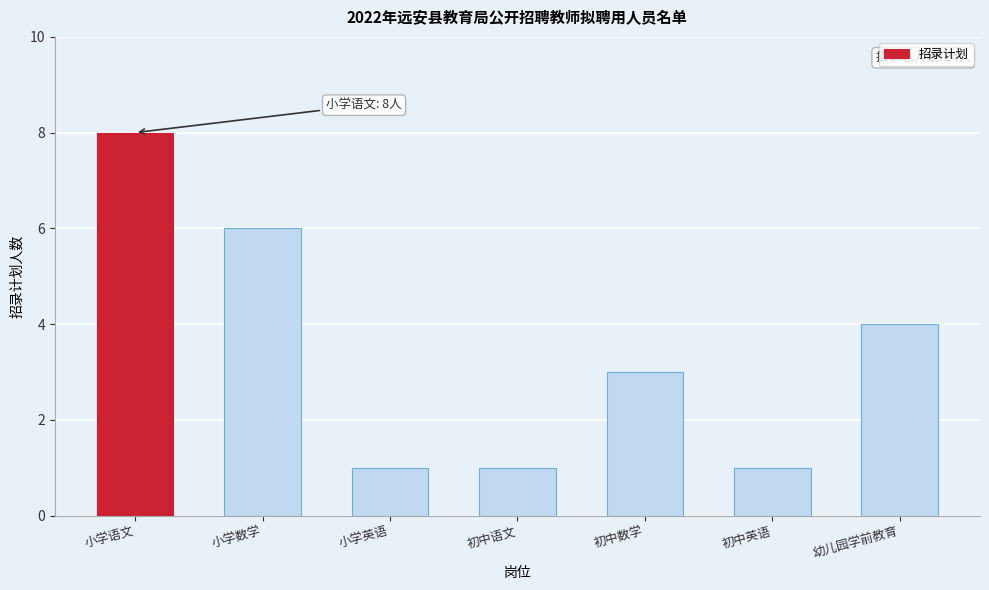

Reading right to left, list all the values displayed in this chart.

4	1	3	1	1	6	8